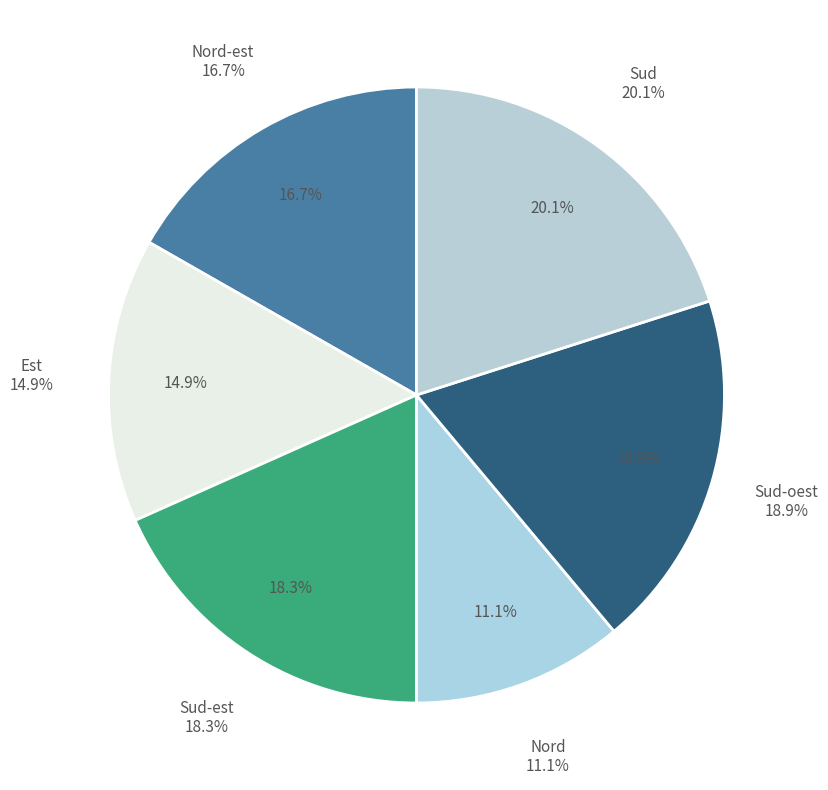

Is it true that Nord is 3% of the pie?

False